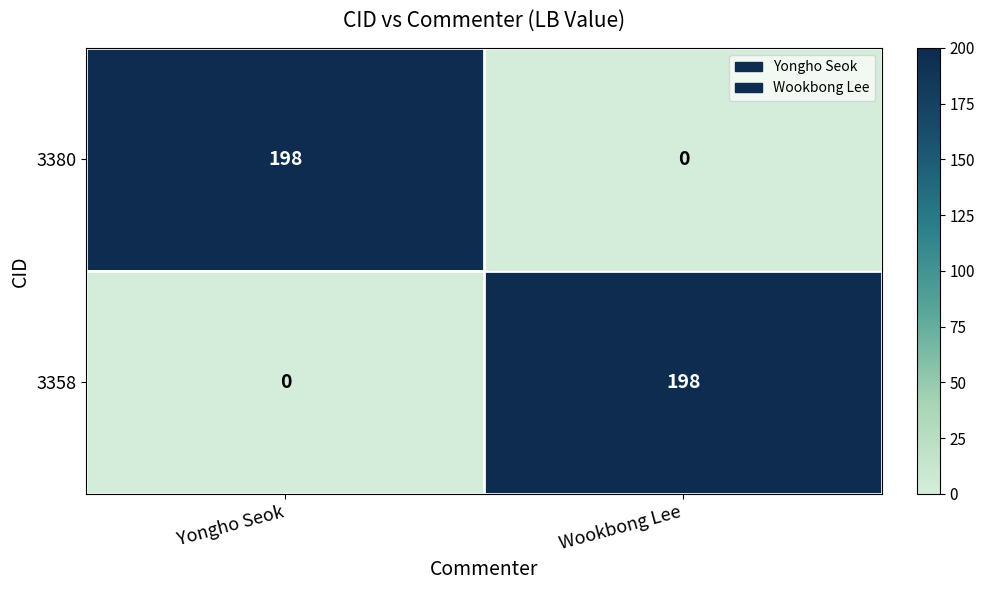

What is the difference between the 3358 values at Yongho Seok and Wookbong Lee?

198